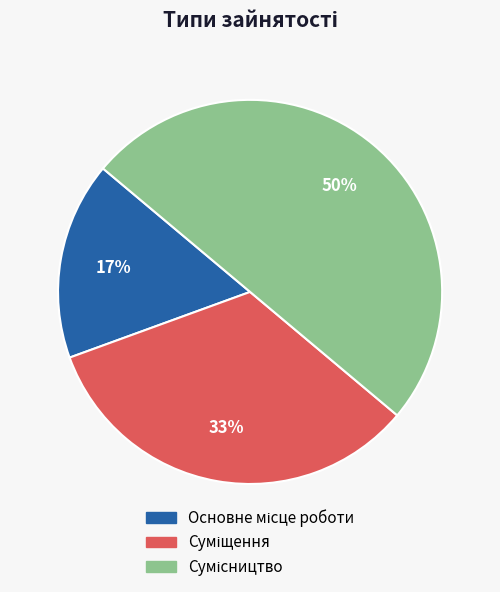

To the nearest percent, what is the difference between the largest and smallest slice percentages?

33%